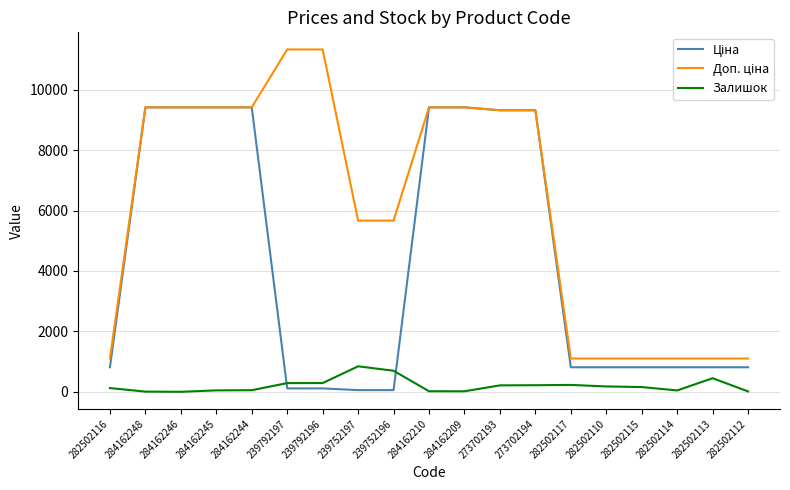

What is the total value across all series at 284162245?

18881.7